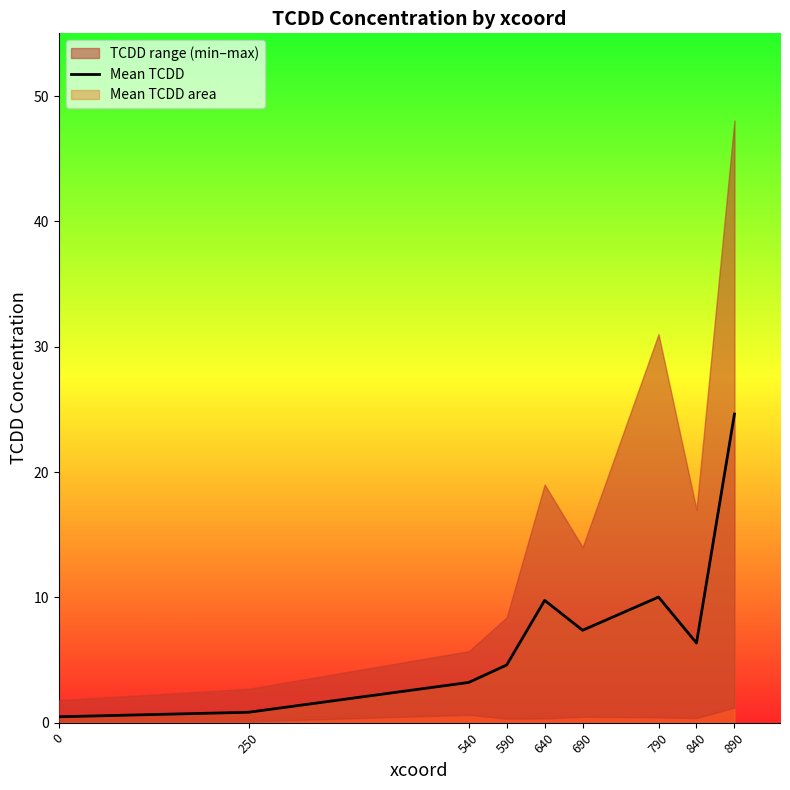

True or false: the data shows 7.4 at 690.

True